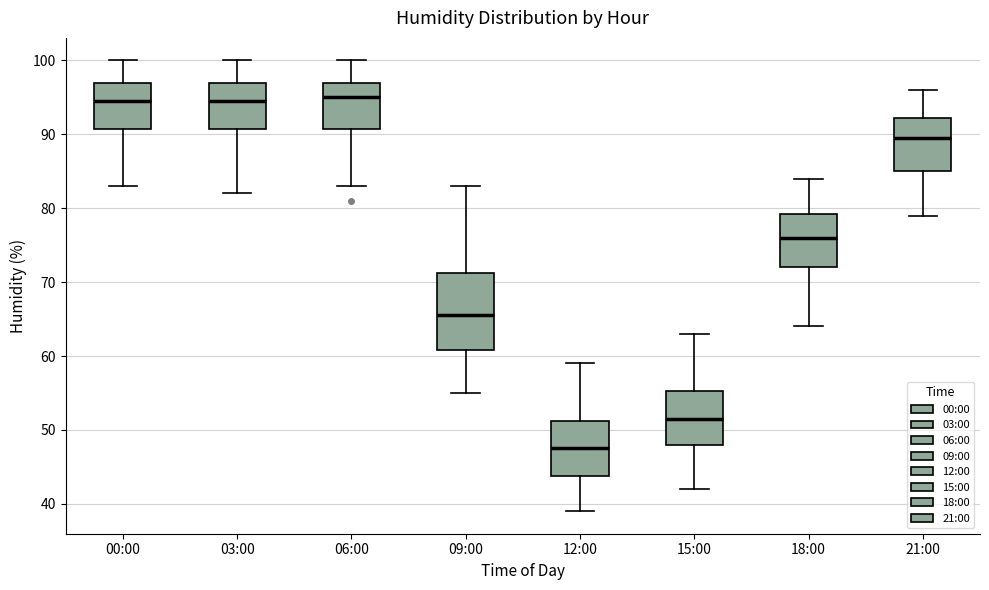

Where does the median line of the box for 18:00 sit on the y-axis? The values are not printed on the chart, so give them approximately, as read against the axis.

76